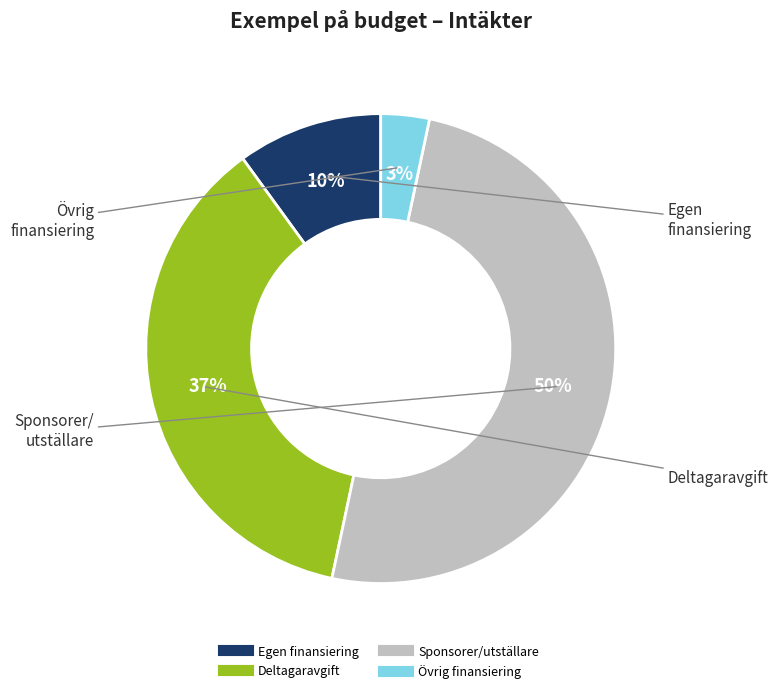

To the nearest percent, what is the average slice percentage?

25%